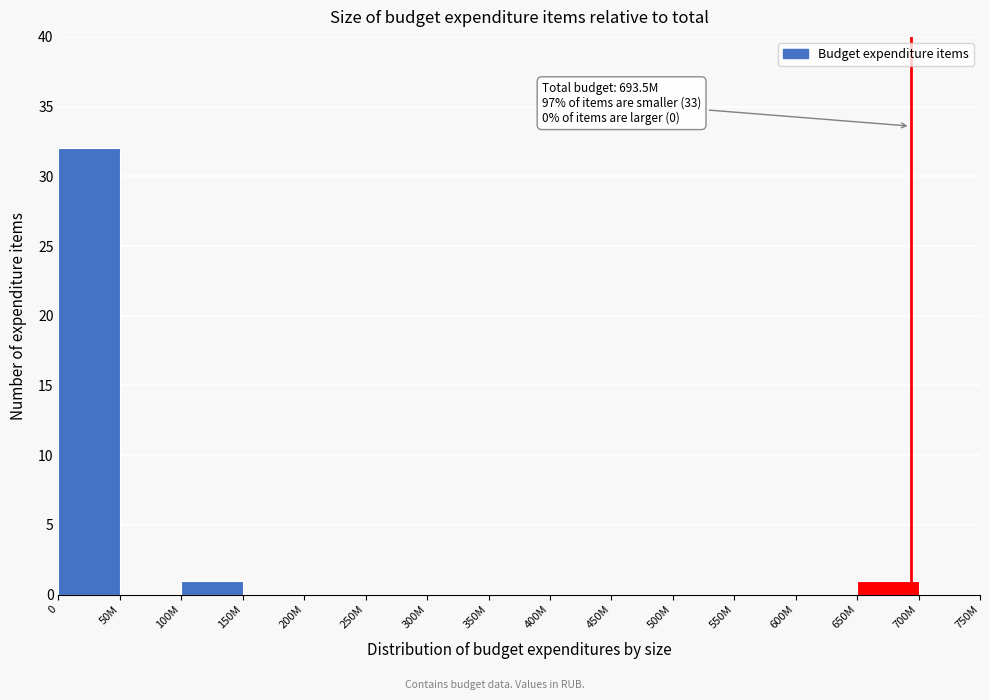

Reading left to right, transcribe all the data shown in this chart.

0=32	50M=0	100M=1	150M=0	200M=0	250M=0	300M=0	350M=0	400M=0	450M=0	500M=0	550M=0	600M=0	650M=1	700M=0